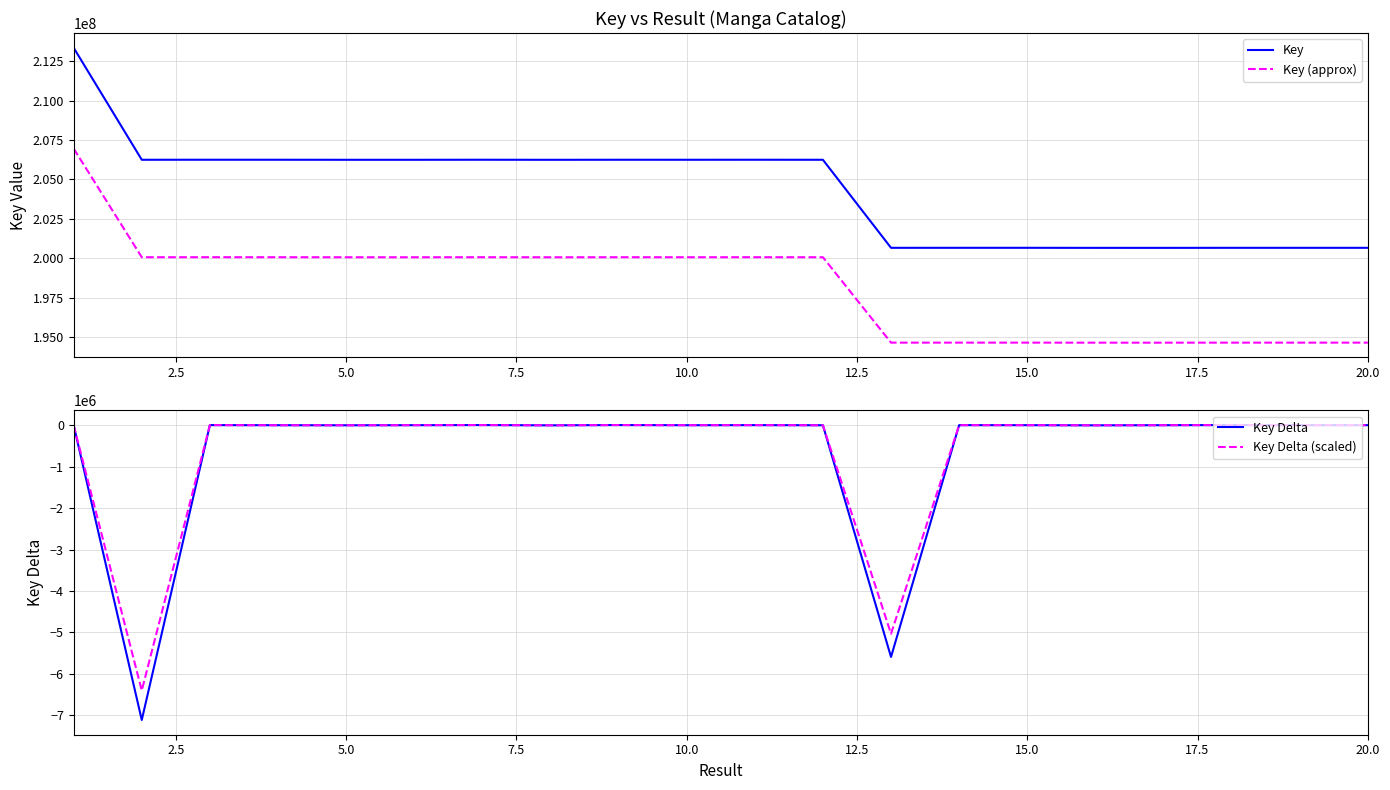

Which series has the widest spread of values?

Key